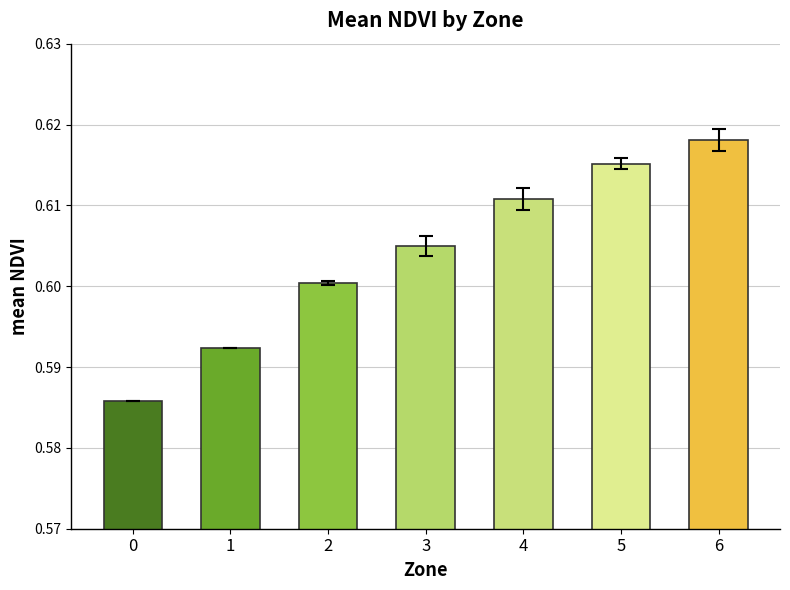

Is it true that the value at 5 is 0.6?

True